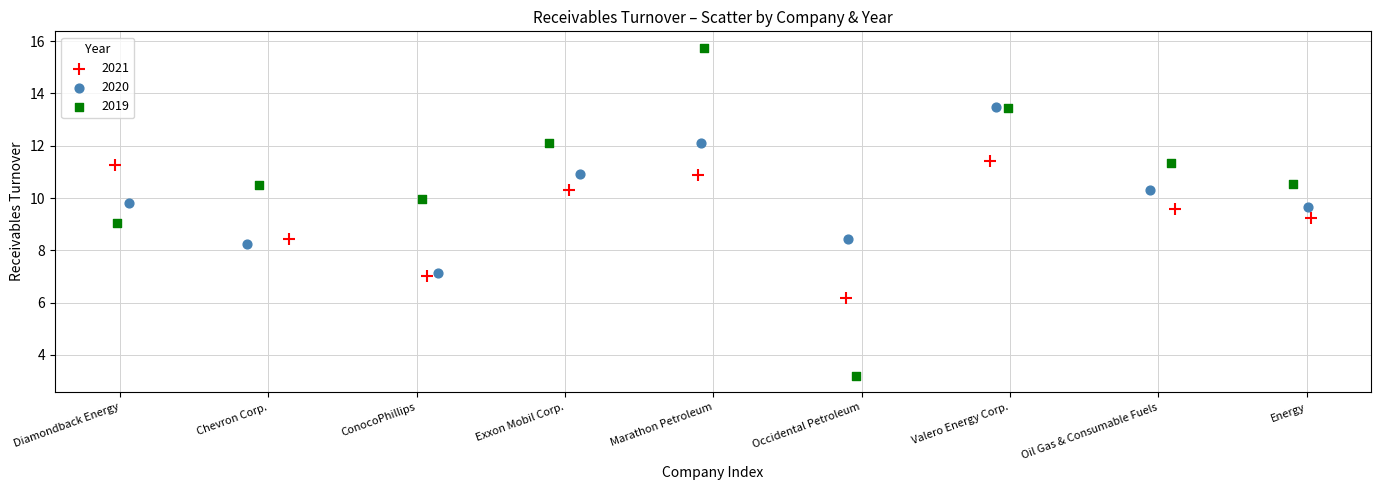

Which series reaches the maximum Y coordinate?

2019